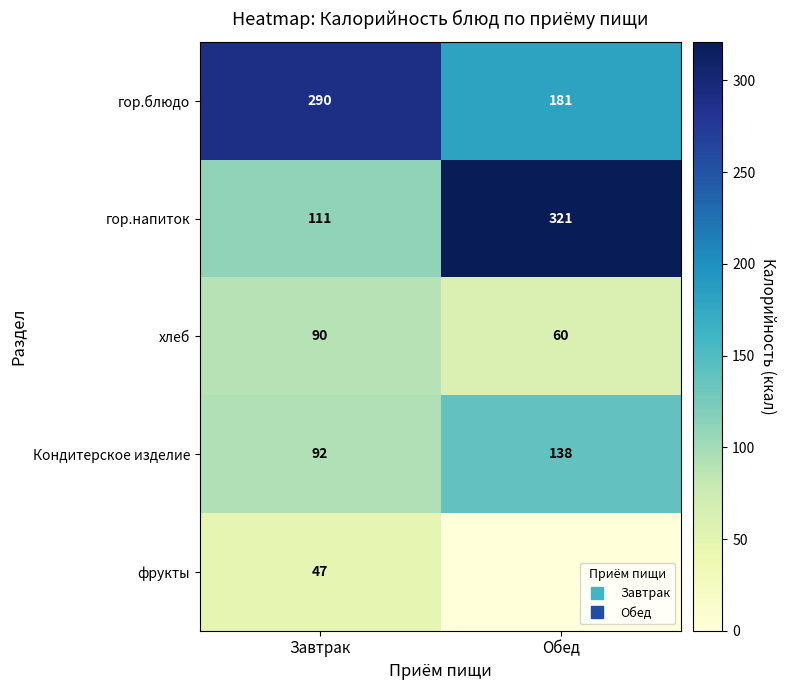

At how many categories does at least one series exceed 317?

1